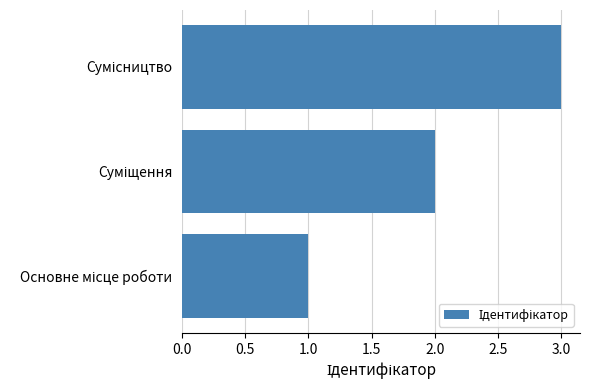

Are the bars horizontal?

Yes